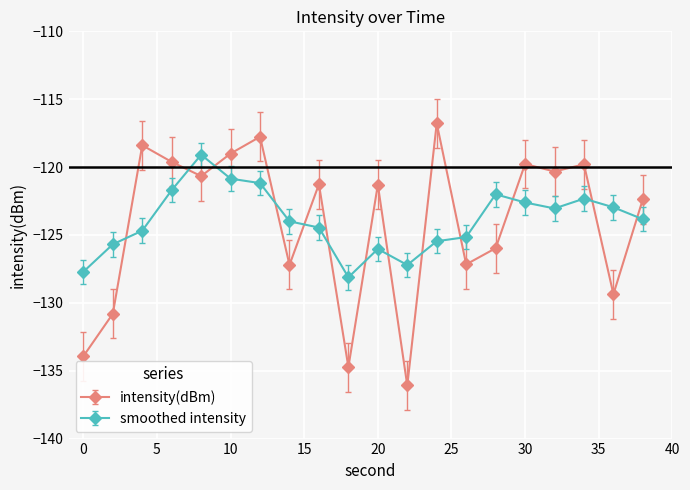

What is the value of the smoothed intensity point at the 4th from the left?

-121.7